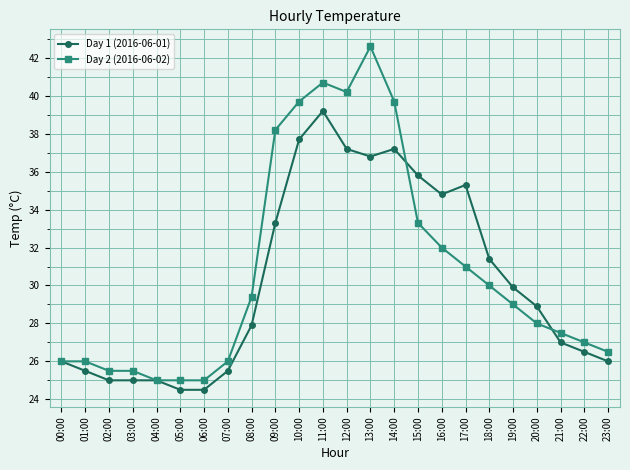

Which series has the largest total across all categories?

Day 2 (2016-06-02)